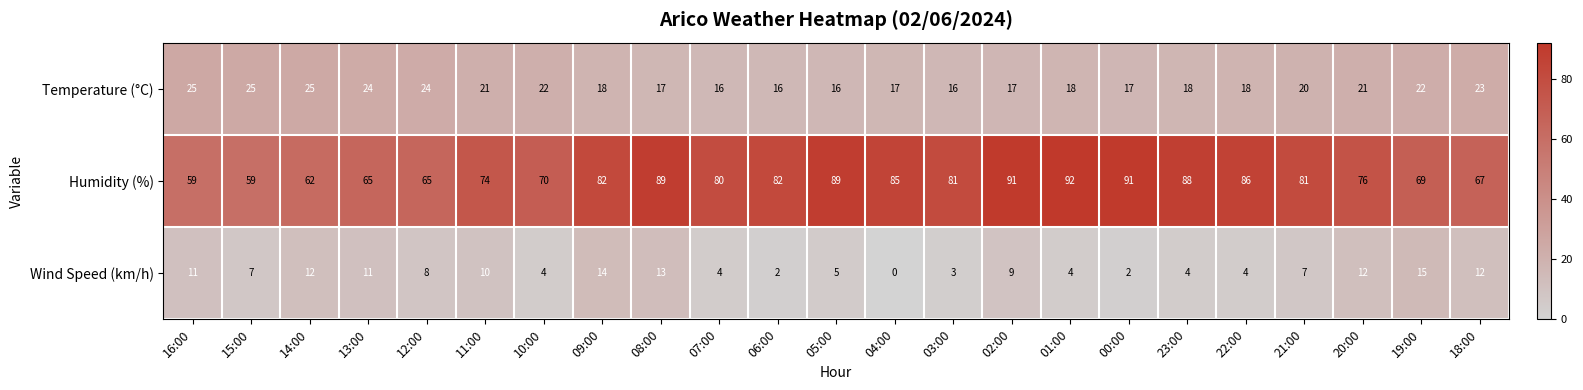

Rank the series by their maximum value, from highest to lowest.

Humidity (%), Temperature (°C), Wind Speed (km/h)